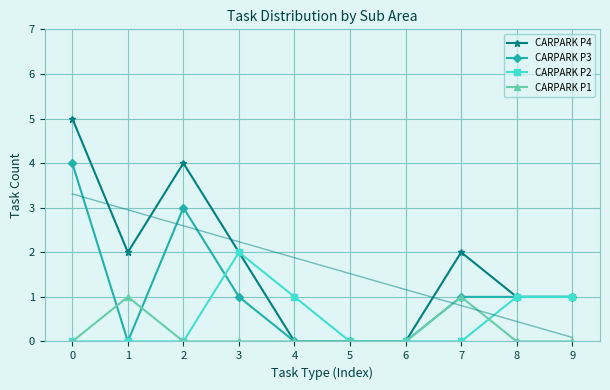

At 0, list the series in order from smallest to largest.

CARPARK P2, CARPARK P1, CARPARK P3, CARPARK P4